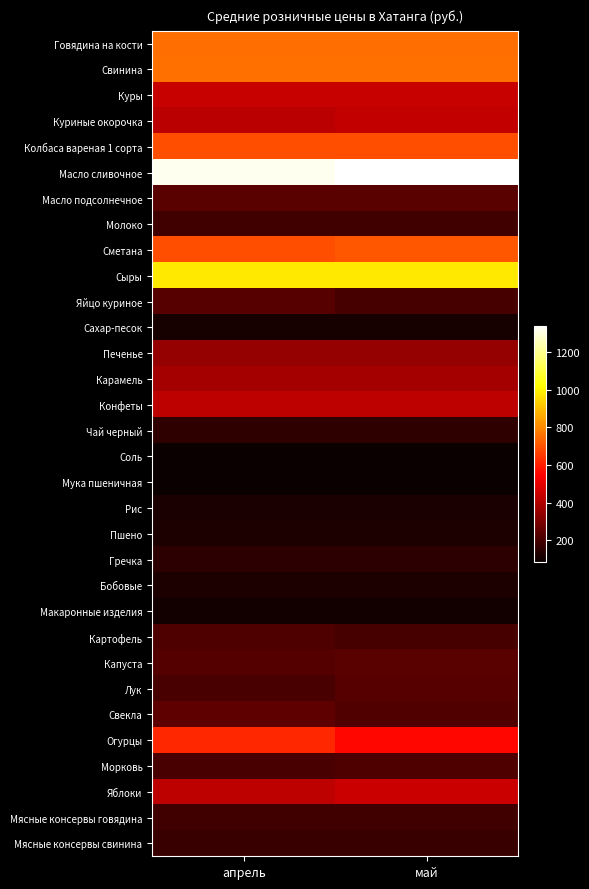

At май, list the series in order from smallest to largest.

Соль, Мука пшеничная, Макаронные изделия, Сахар-песок, Рис, Пшено, Бобовые, Гречка, Чай черный, Мясные консервы свинина, Молоко, Мясные консервы говядина, Яйцо куриное, Картофель, Морковь, Свекла, Лук, Масло подсолнечное, Капуста, Печенье, Карамель, Конфеты, Куриные окорочка, Куры, Яблоки, Огурцы, Колбаса вареная 1 сорта, Сметана, Говядина на кости, Свинина, Сыры, Масло сливочное